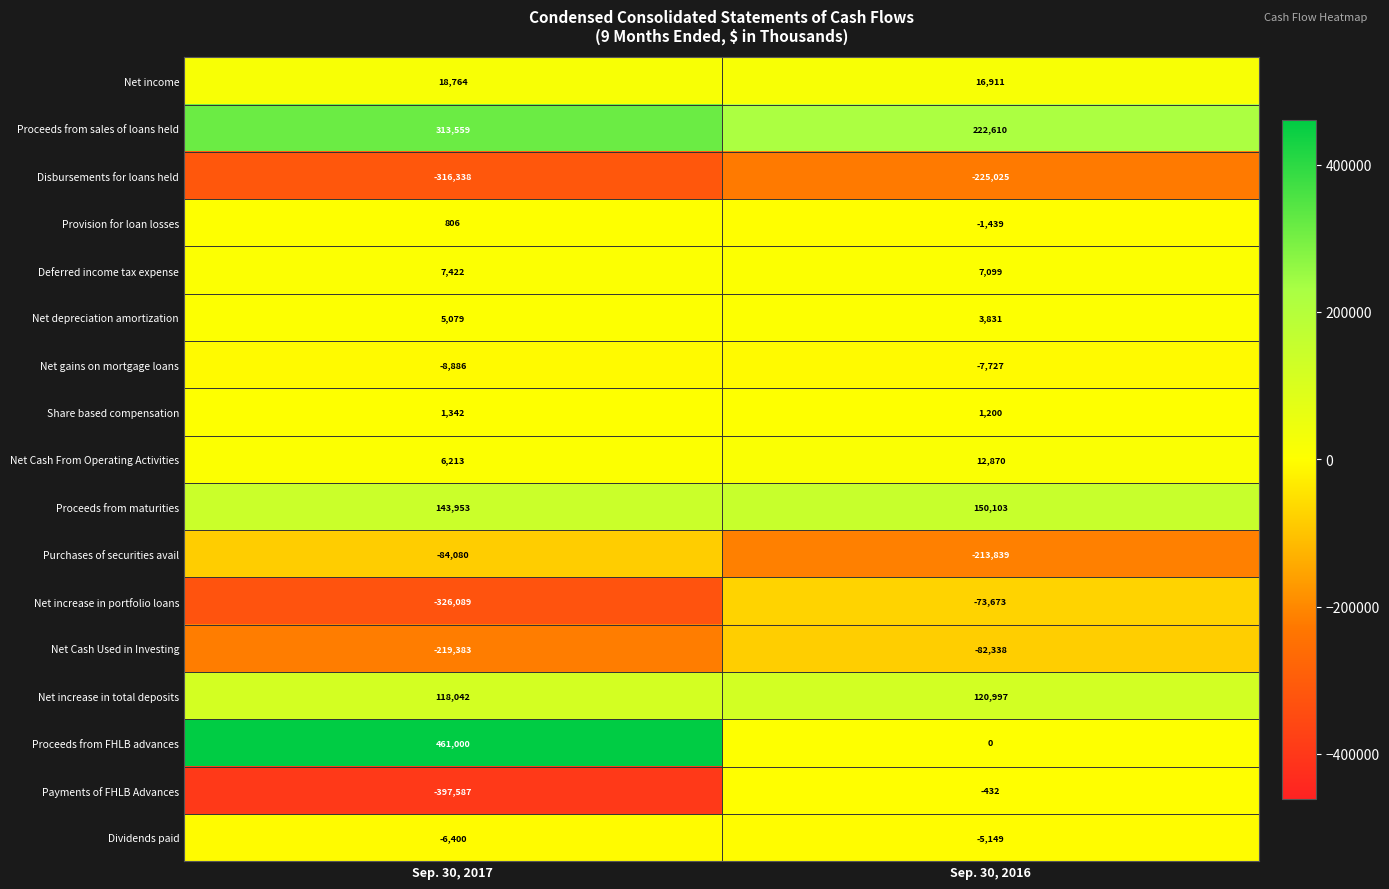

Which label corresponds to the largest value in the chart?

Sep. 30, 2017